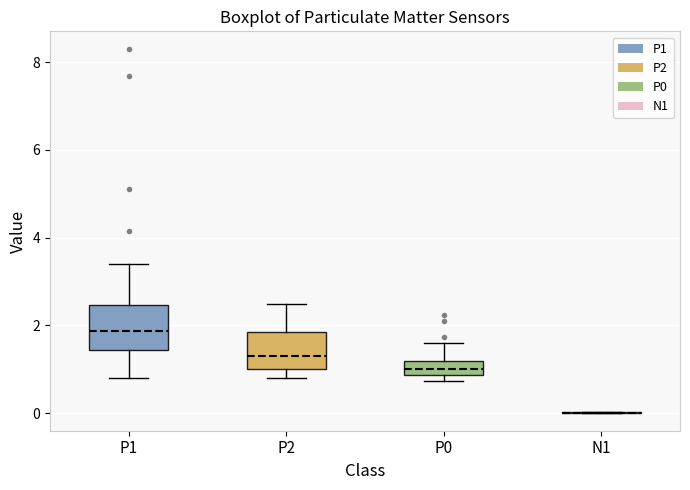

Where is the lower edge of the box for P1 on the y-axis? The values are not printed on the chart, so give them approximately, as read against the axis.

1.4